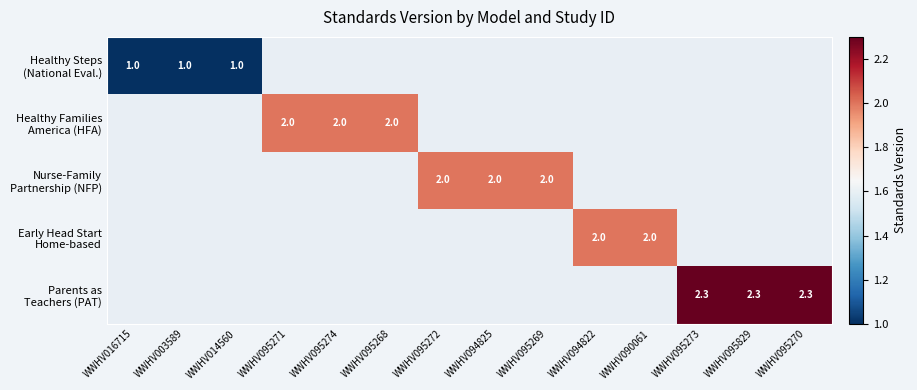

At how many categories does at least one series exceed 1?

11